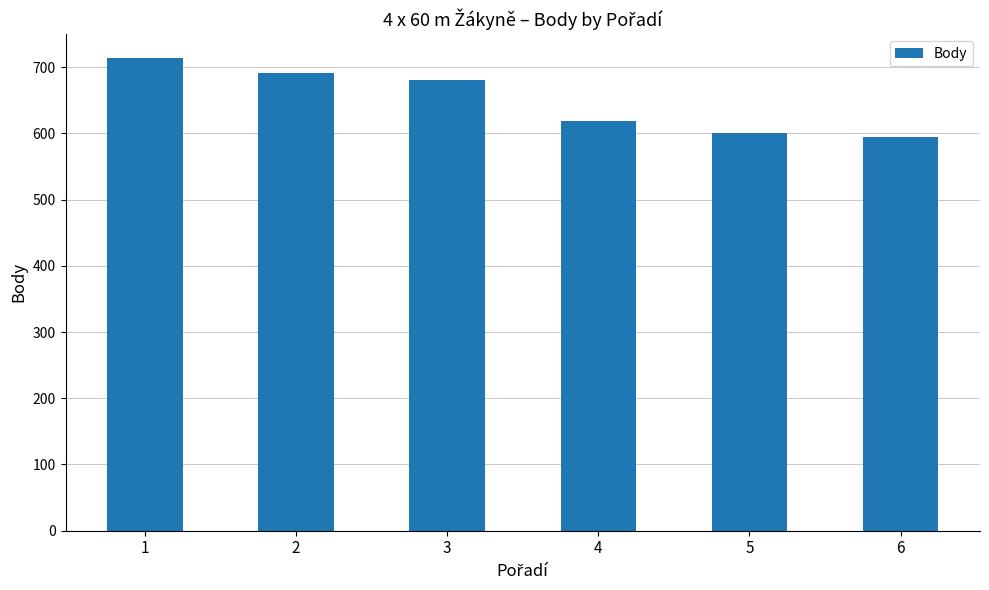

How many categories are shown in the chart?

6